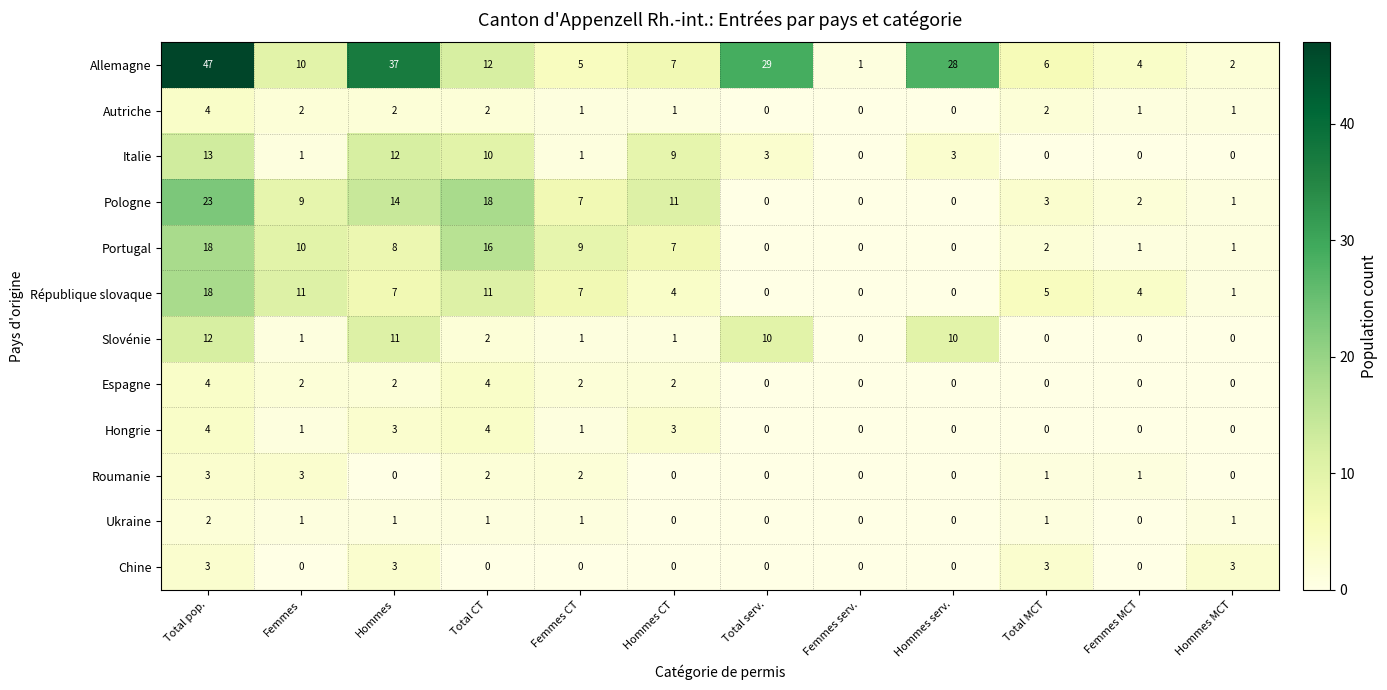

What is the spread (max minus min) of values at Femmes CT?

9